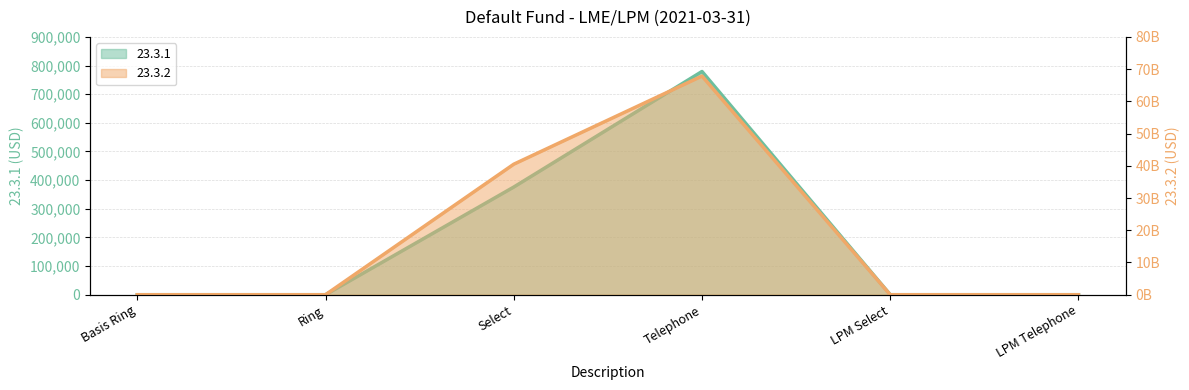

How many interior local peaks does the 23.3.1 series have?

1